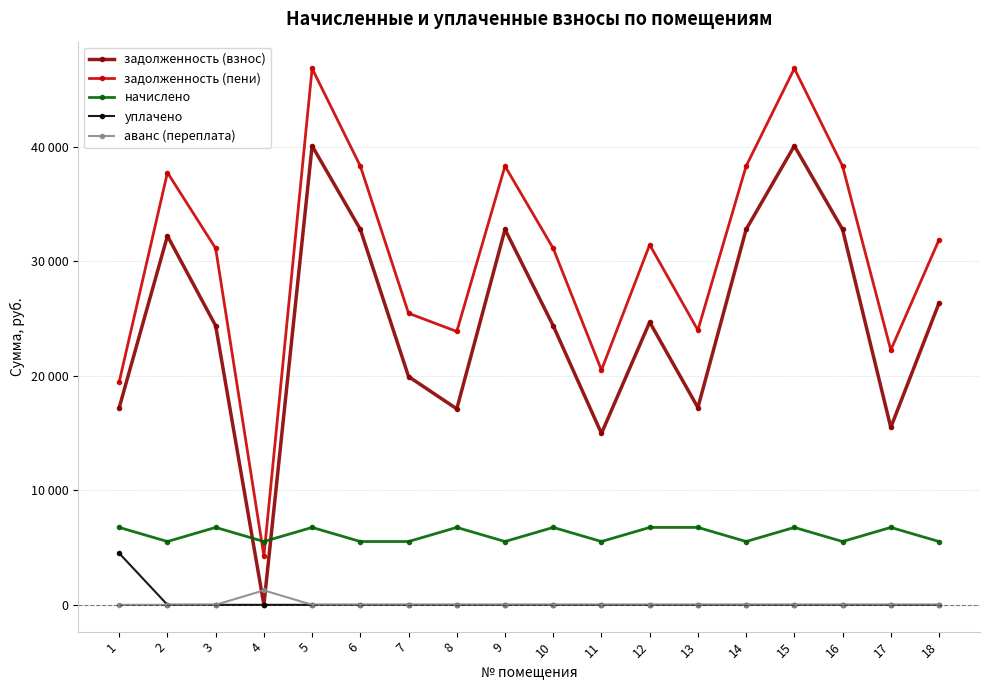

What is the greatest value displayed?

46827.6